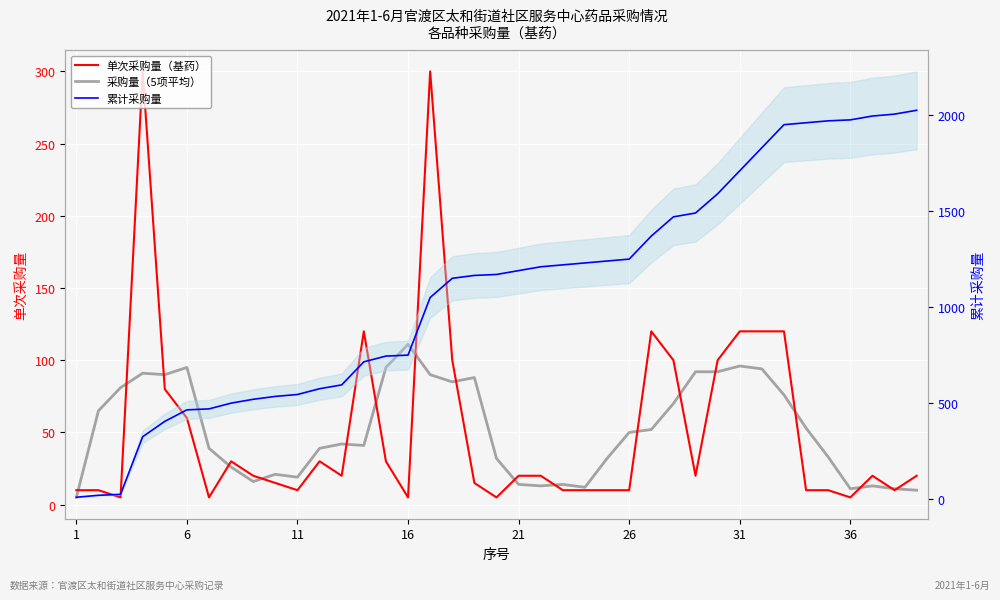

What are all the series names shown in the legend?

单次采购量（基药）, 采购量（5项平均）, 累计采购量